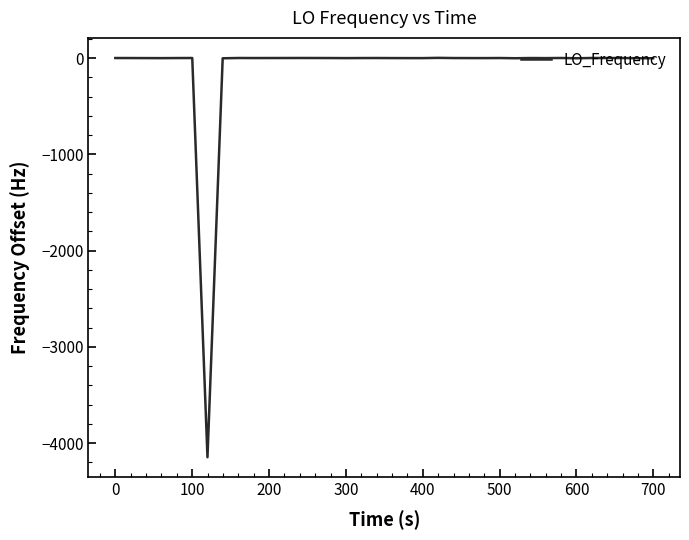

What is the difference between the maximum and minimum values?

4148.9